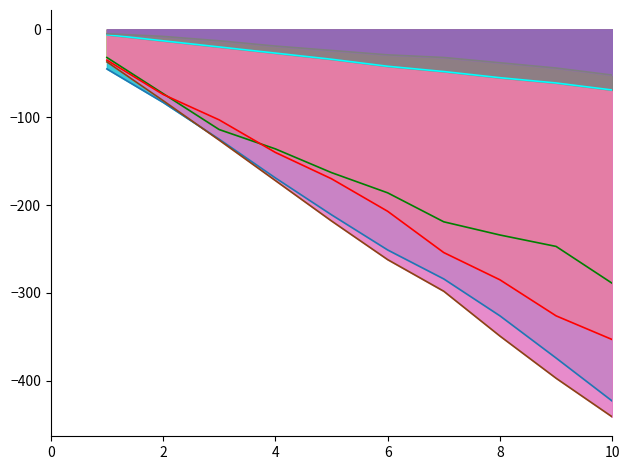

What is the greatest value displayed?

-5